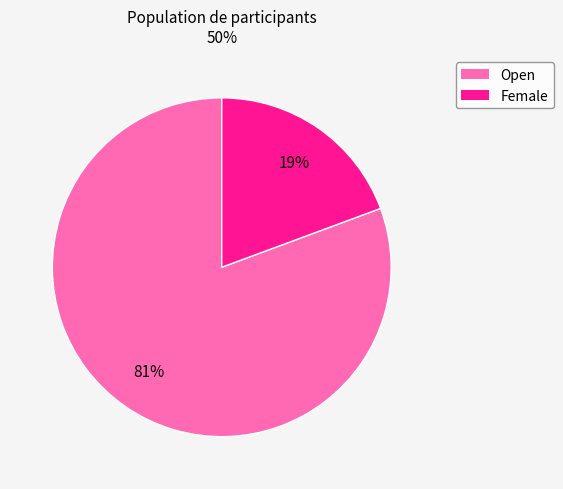

Count the number of slices in the pie.

2